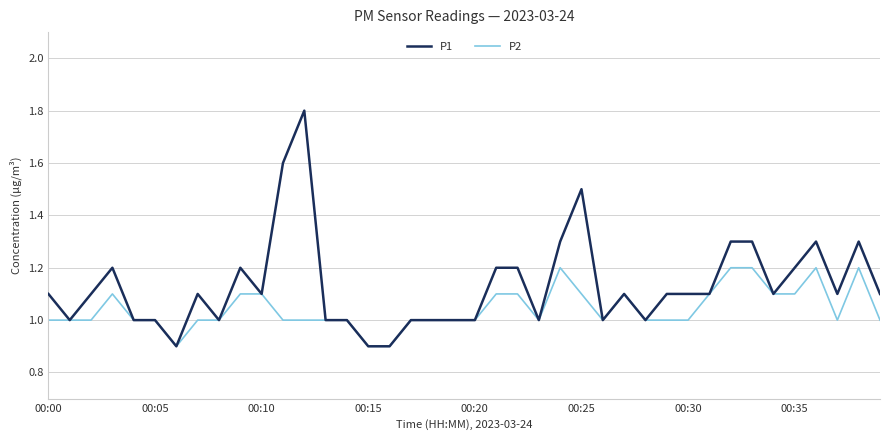

What are all the series names shown in the legend?

P1, P2